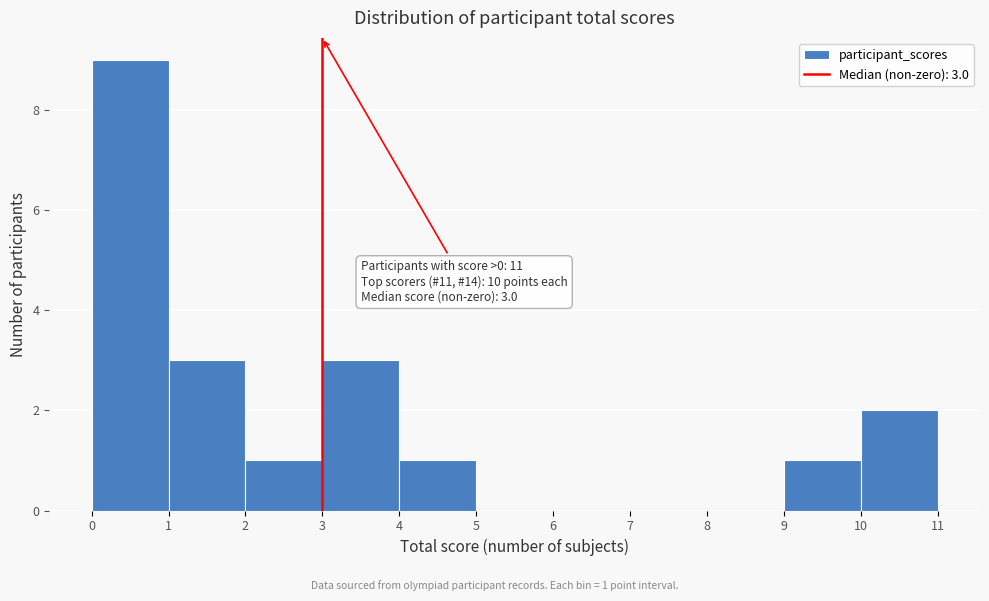

Over which range of the x-axis is the bar tallest?

0 to 1